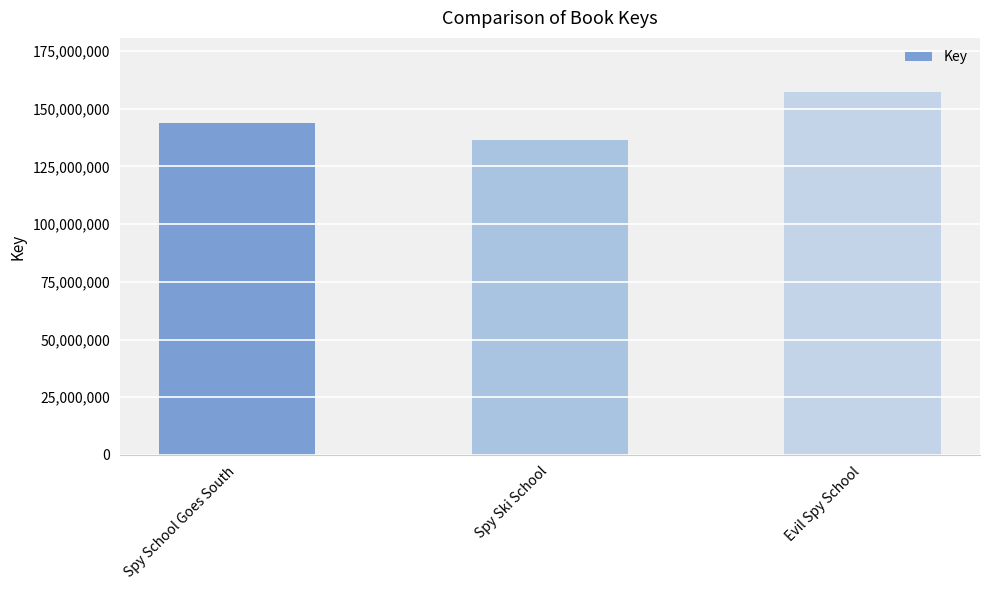

What is the label of the 2nd bar from the left?

Spy Ski School